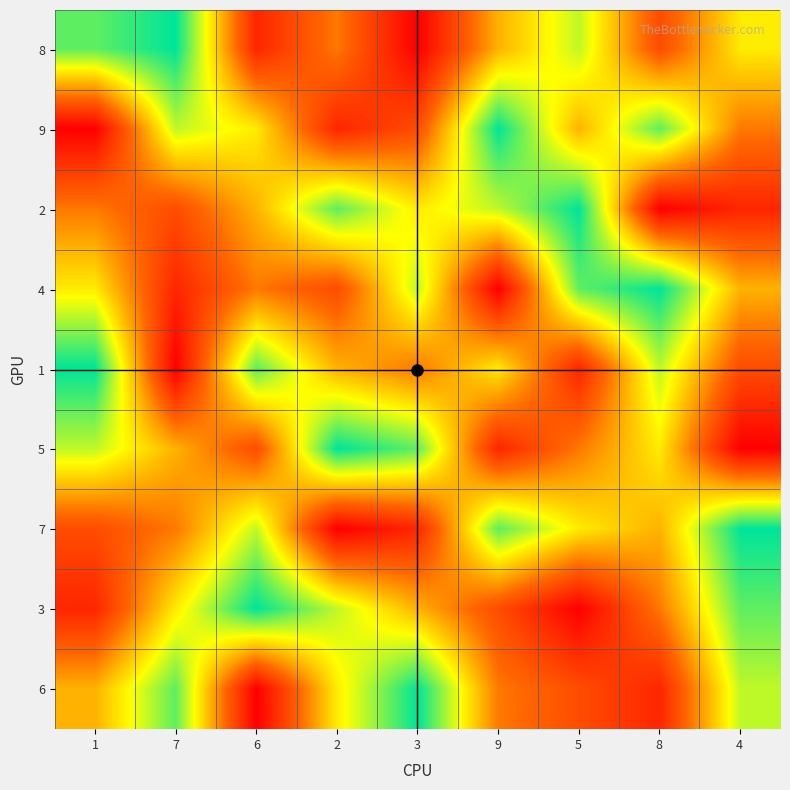

At which category does the chart reach its minimum across all series?

3